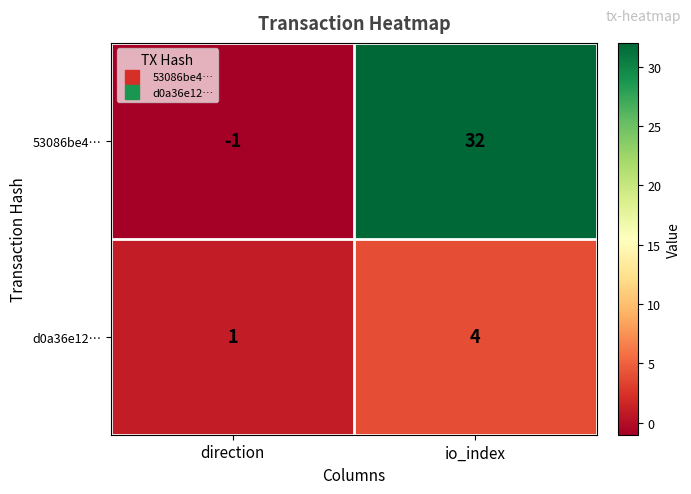

Where is d0a36e12… nearest to the value 2?

direction